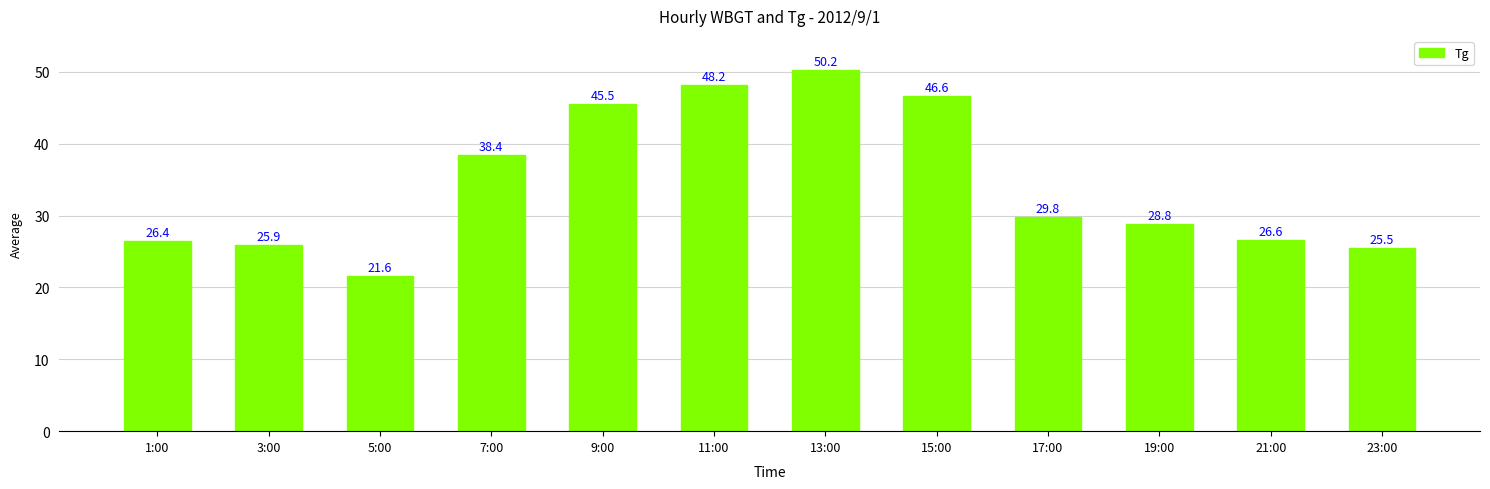

What is the value of the 9th bar from the left?

29.8